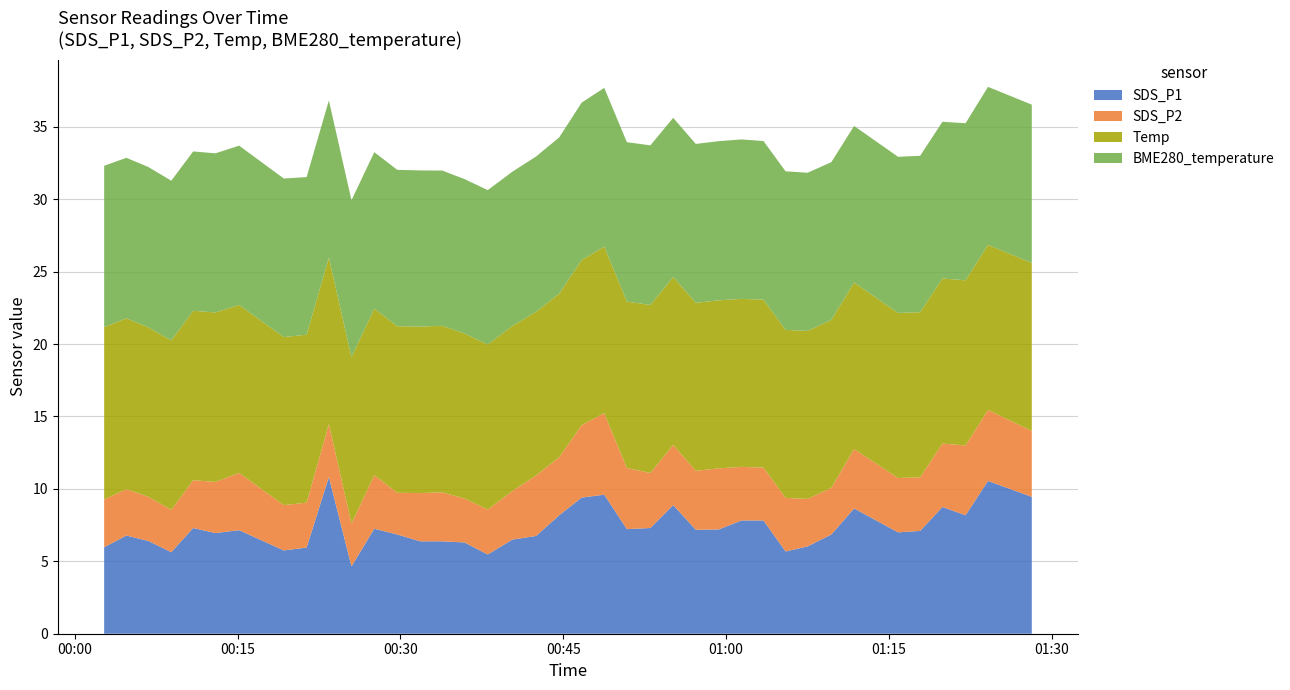

Reading left to right, extract all data points from this chart.

SDS_P1: 0=6.0	1=6.8	2=6.4	3=5.6	4=7.3	5=7.0	6=7.2	7=5.8	8=6.0	9=10.8	10=4.7	11=7.2	12=6.8	13=6.4	14=6.4	15=6.3	16=5.5	17=6.5	18=6.8	19=8.2	20=9.4	21=9.6	22=7.2	23=7.3	24=8.9	25=7.2	26=7.2	27=7.8	28=7.8	29=5.7	30=6.0	31=6.8	32=8.7	33=7.0	34=7.1	35=8.8	36=8.2	37=10.6	38=9.4
SDS_P2: 0=3.3	1=3.2	2=3.0	3=2.9	4=3.3	5=3.5	6=4.0	7=3.1	8=3.1	9=3.6	10=3.0	11=3.7	12=2.9	13=3.3	14=3.4	15=3.0	16=3.1	17=3.4	18=4.2	19=4.0	20=5.0	21=5.6	22=4.2	23=3.8	24=4.2	25=4.1	26=4.2	27=3.7	28=3.6	29=3.7	30=3.3	31=3.2	32=4.1	33=3.8	34=3.7	35=4.4	36=4.8	37=4.9	38=4.5
Temp: 0=11.9	1=11.8	2=11.7	3=11.7	4=11.7	5=11.7	6=11.6	7=11.6	8=11.6	9=11.5	10=11.5	11=11.5	12=11.5	13=11.5	14=11.5	15=11.4	16=11.4	17=11.4	18=11.3	19=11.3	20=11.4	21=11.5	22=11.5	23=11.6	24=11.6	25=11.6	26=11.6	27=11.6	28=11.6	29=11.6	30=11.6	31=11.6	32=11.5	33=11.4	34=11.4	35=11.4	36=11.4	37=11.4	38=11.6
BME280_temperature: 0=11.1	1=11.1	2=11.1	3=11.0	4=11.0	5=11.0	6=11.0	7=10.9	8=10.9	9=10.8	10=10.8	11=10.8	12=10.8	13=10.8	14=10.7	15=10.7	16=10.7	17=10.7	18=10.7	19=10.8	20=10.9	21=11.0	22=11.0	23=11.0	24=11.0	25=11.0	26=11.0	27=11.0	28=10.9	29=10.9	30=10.9	31=10.9	32=10.8	33=10.8	34=10.8	35=10.8	36=10.8	37=10.9	38=10.9